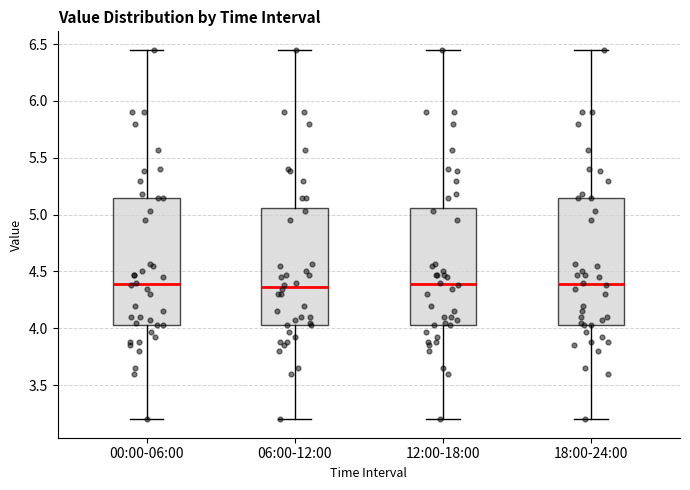

Where is the lower edge of the box for 12:00-18:00 on the y-axis? The values are not printed on the chart, so give them approximately, as read against the axis.

4.05